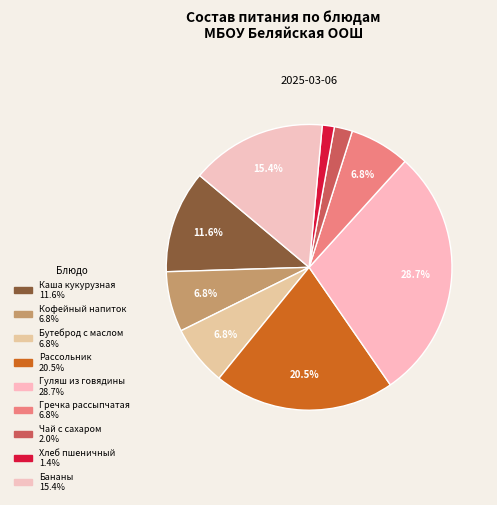

To the nearest percent, what is the difference between the Хлеб пшеничный and Каша кукурузная slice percentages?

10%